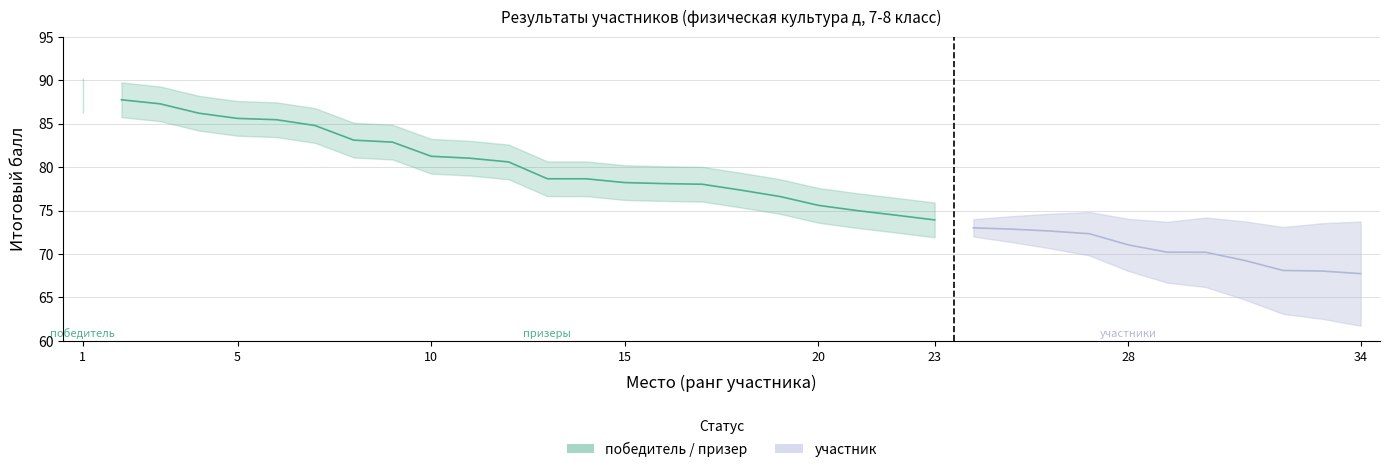

The value of победитель at 13 is 78.7. True or false?

True